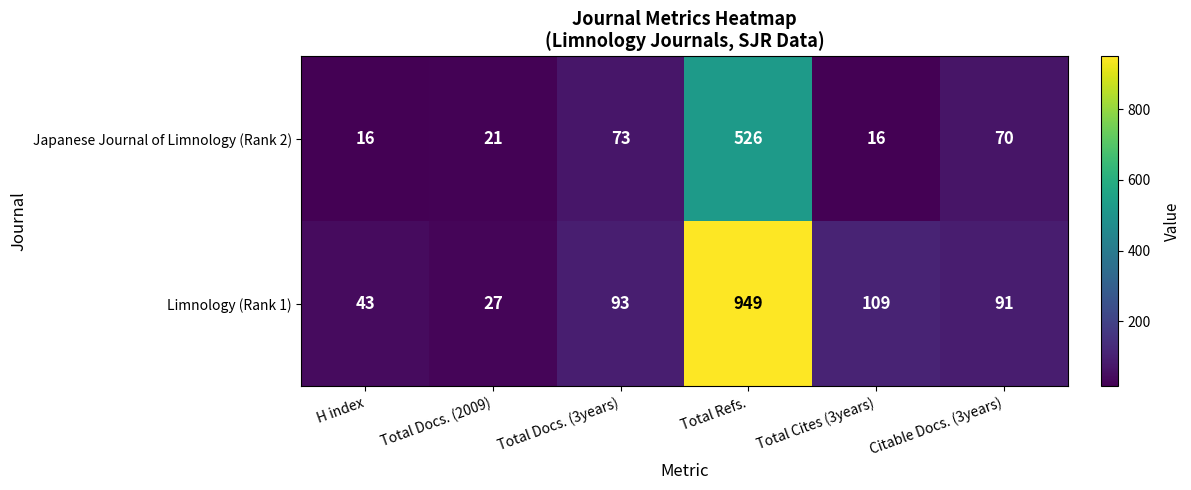

List the labels in order of Limnology (Rank 1) value, largest first.

Total Refs., Total Cites (3years), Total Docs. (3years), Citable Docs. (3years), H index, Total Docs. (2009)